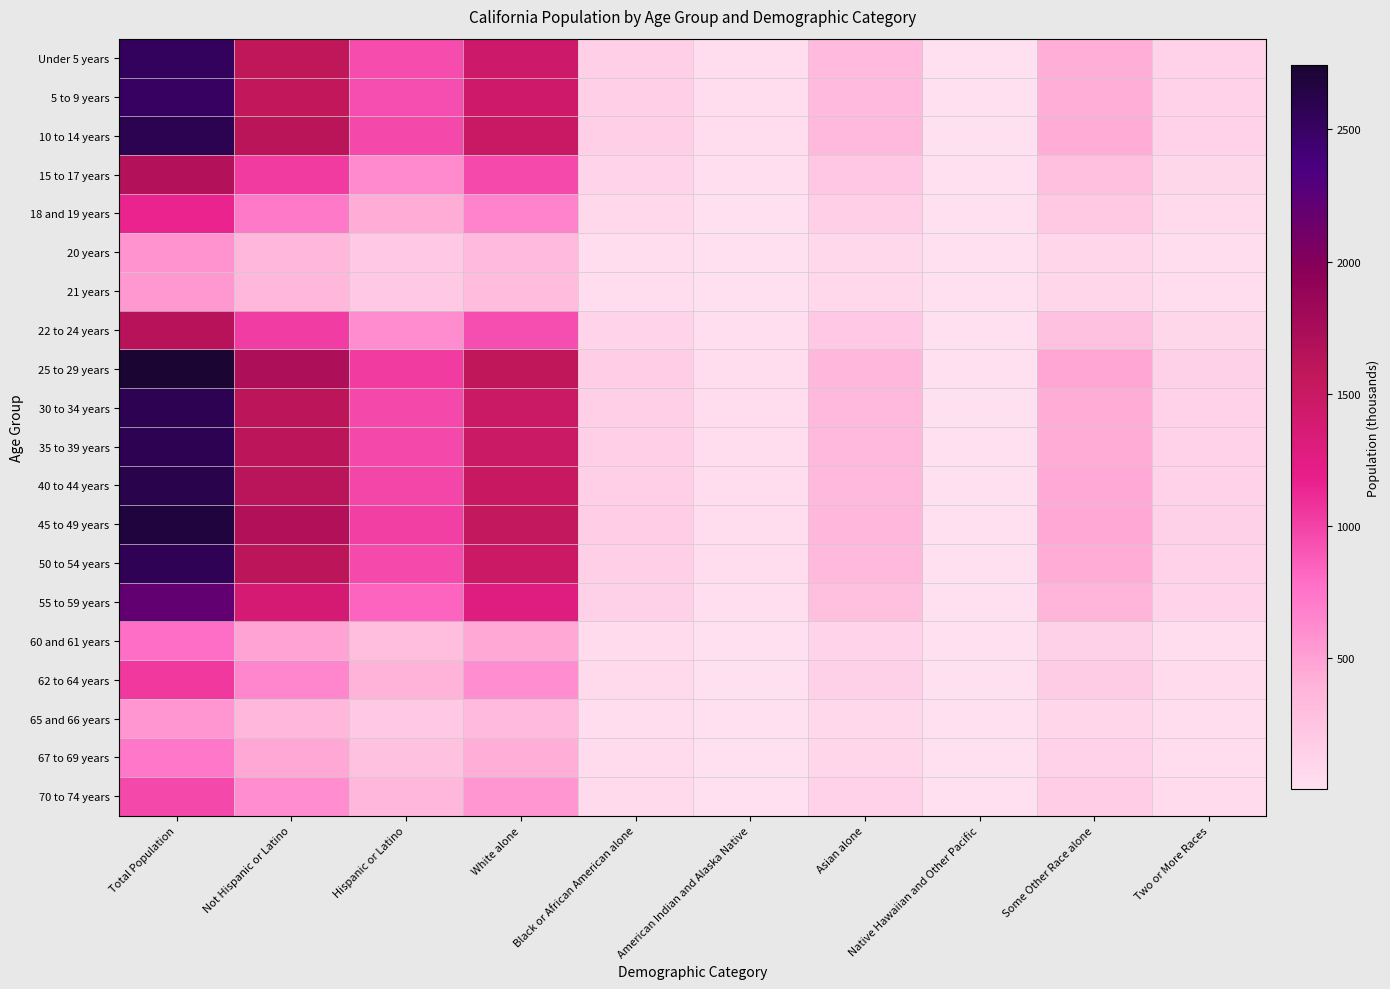

What is the greatest value displayed?

2744.4